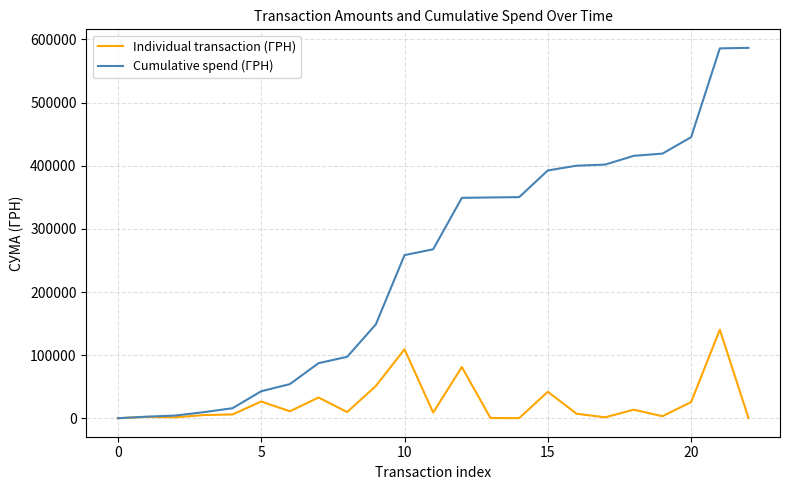

List the series in order of their overall mean, highest first.

Cumulative spend (ГРН), Individual transaction (ГРН)